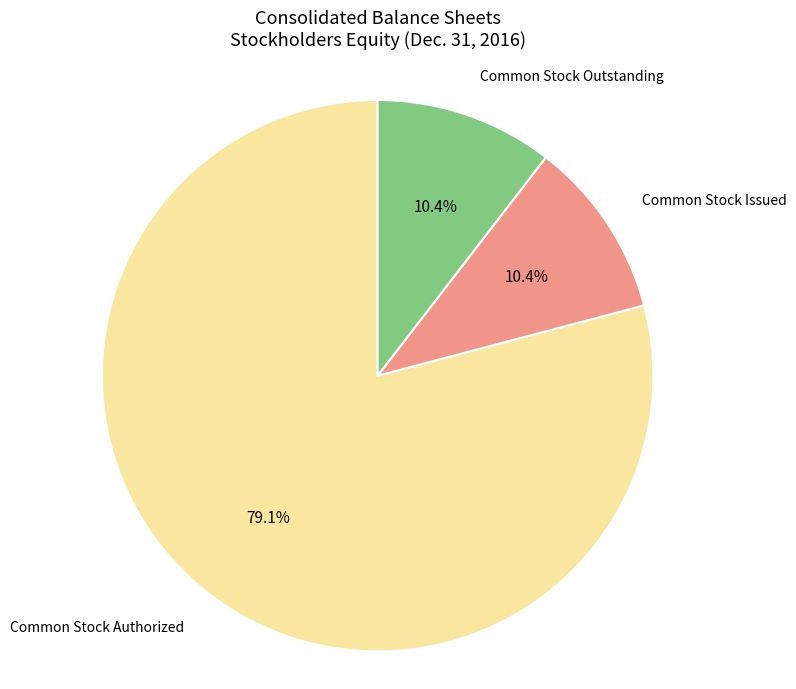

To the nearest percent, what is the combined percentage of Common Stock Authorized and Common Stock Issued?

90%